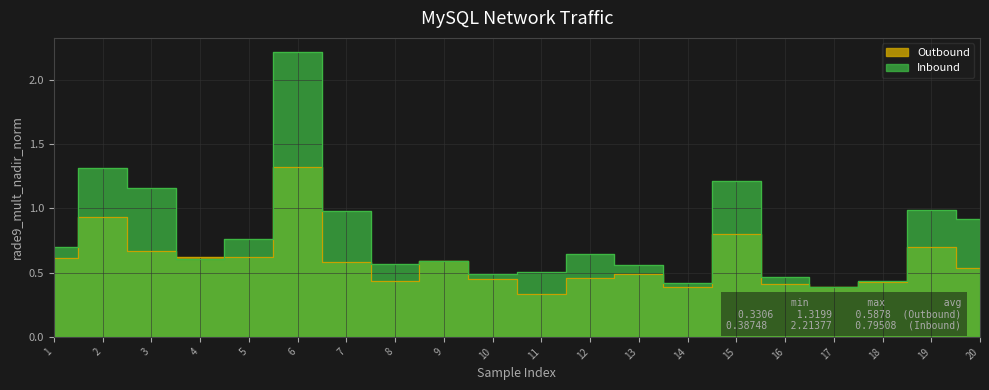

Between which two adjacent categories do Inbound and Outbound first intersect?

3 and 4